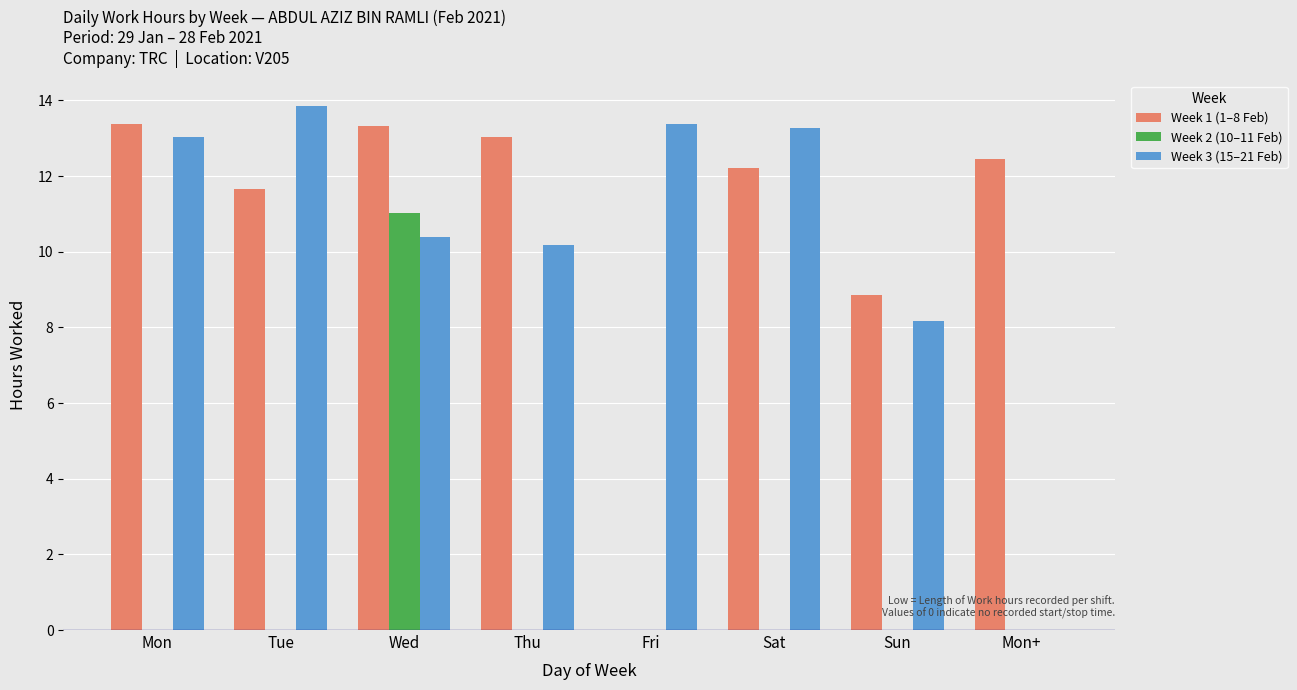

The value of Week 3 (15–21 Feb) at Fri is 13.4. True or false?

True